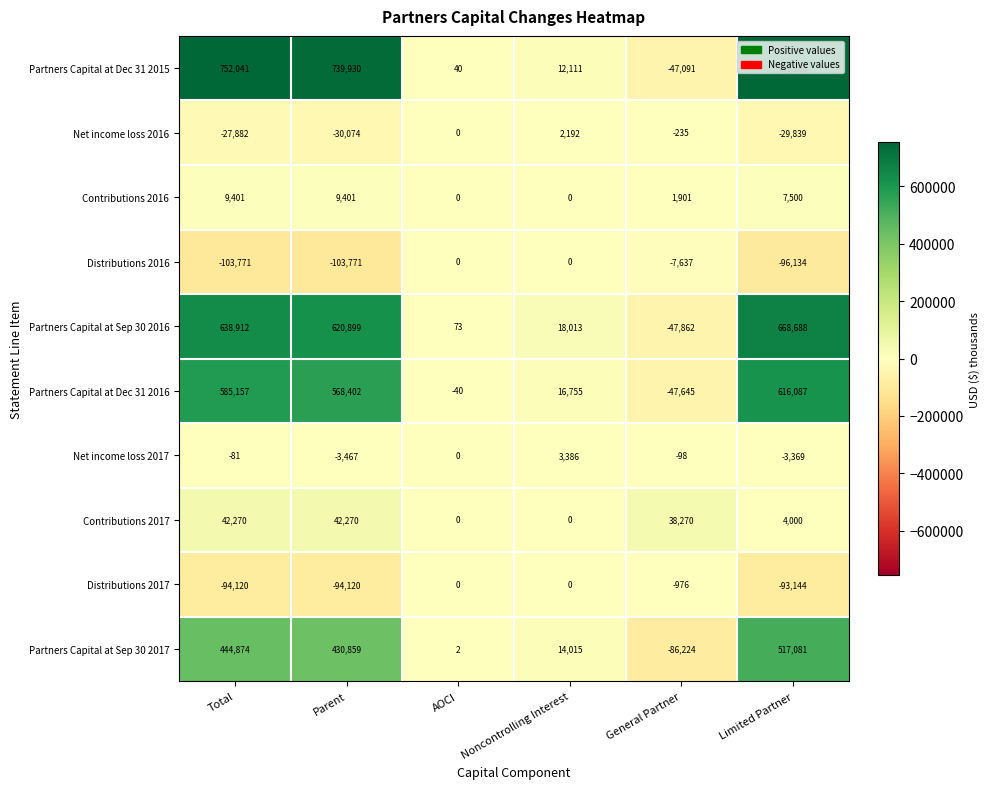

Rank the series at General Partner from highest to lowest value.

Contributions 2017, Contributions 2016, Net income loss 2017, Net income loss 2016, Distributions 2017, Distributions 2016, Partners Capital at Dec 31 2015, Partners Capital at Dec 31 2016, Partners Capital at Sep 30 2016, Partners Capital at Sep 30 2017